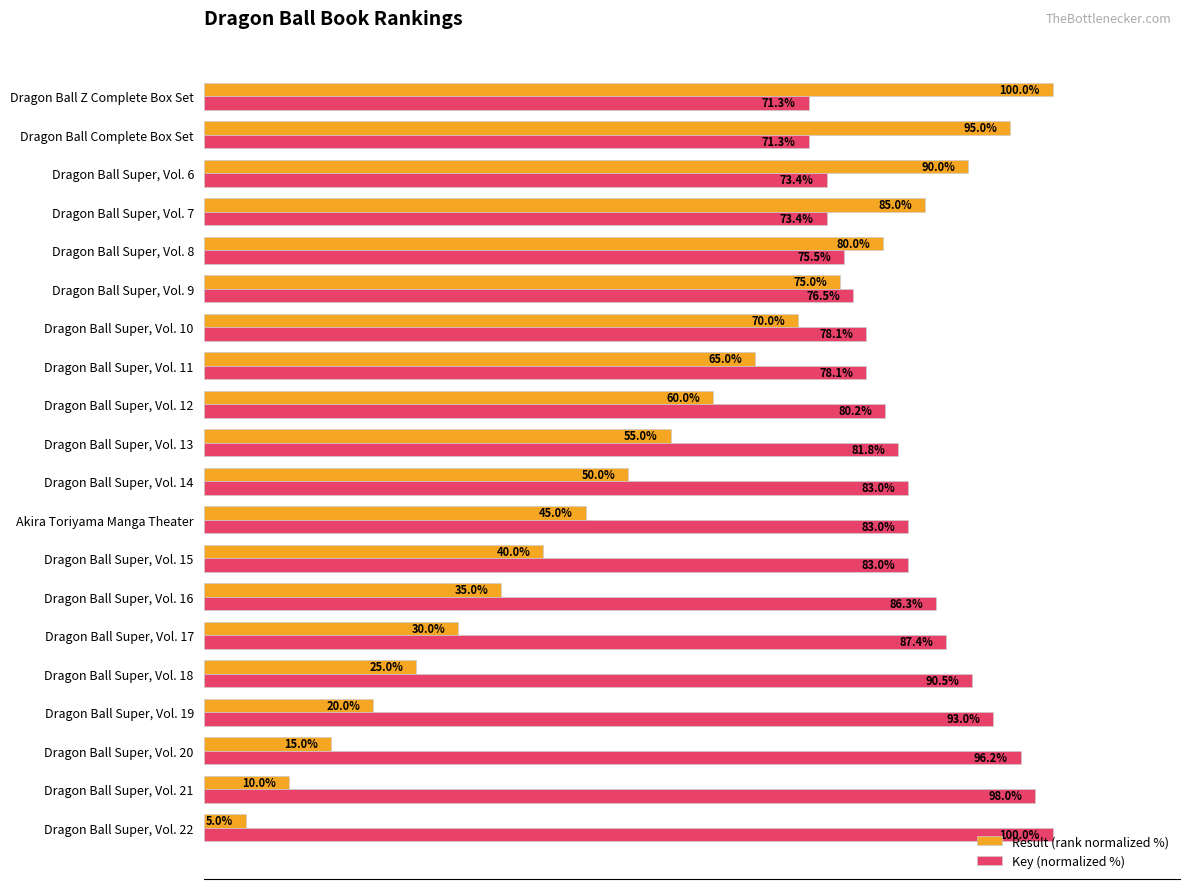

At which category is the sum across all series the highest?

Dragon Ball Z Complete Box Set